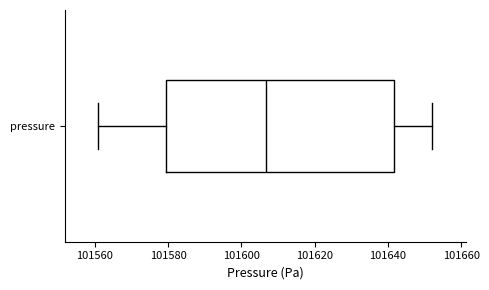

Read this box plot against the x-axis: the position of the median line, the range covered by the box, and the ends of both whiskers. The values are not printed on the chart, so give them approximately, as read against the axis.

median 101606, box 101580 to 101642, whiskers 101560 to 101652